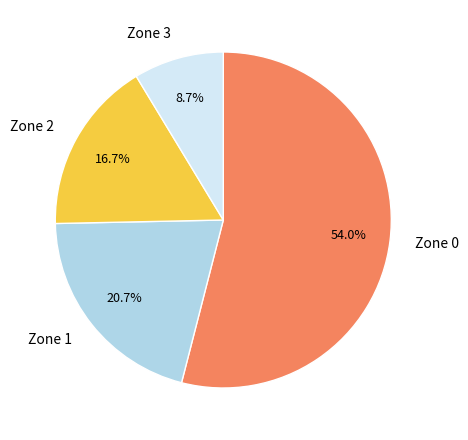

To the nearest percent, what is the difference between the largest and smallest slice percentages?

45%